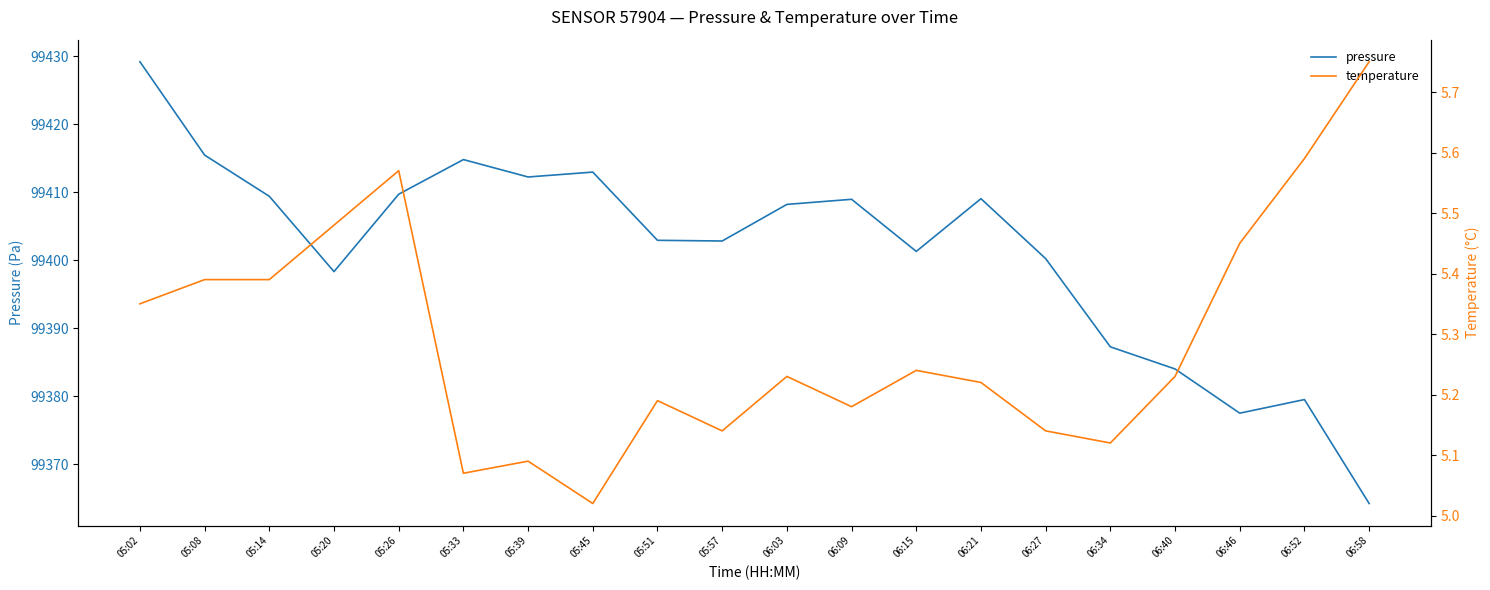

What is the sum of the pressure values at 06:21 and 05:57?

198811.9